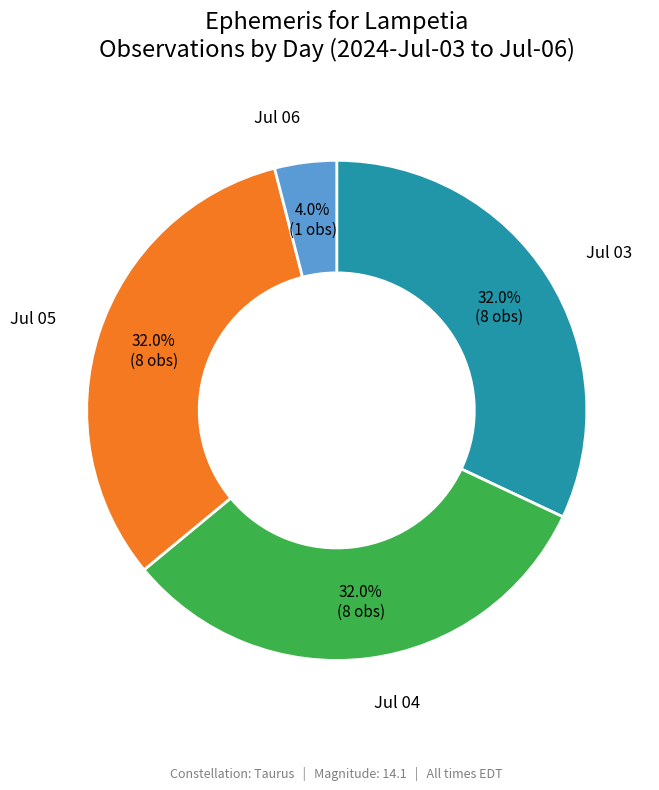

Is there any slice that represents more than half of the pie?

No